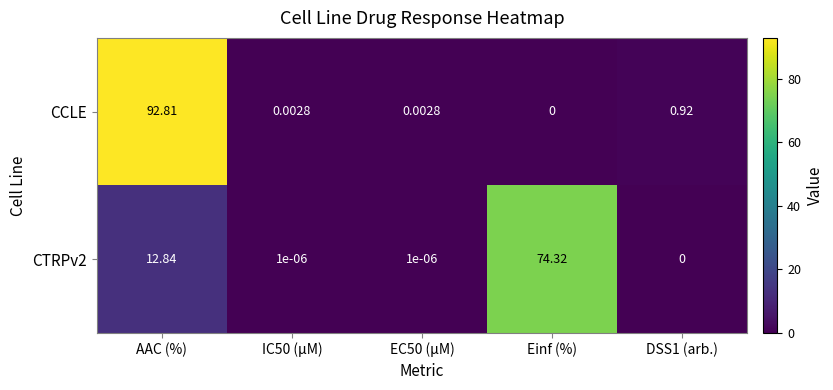

At which label does CCLE reach its peak?

AAC (%)